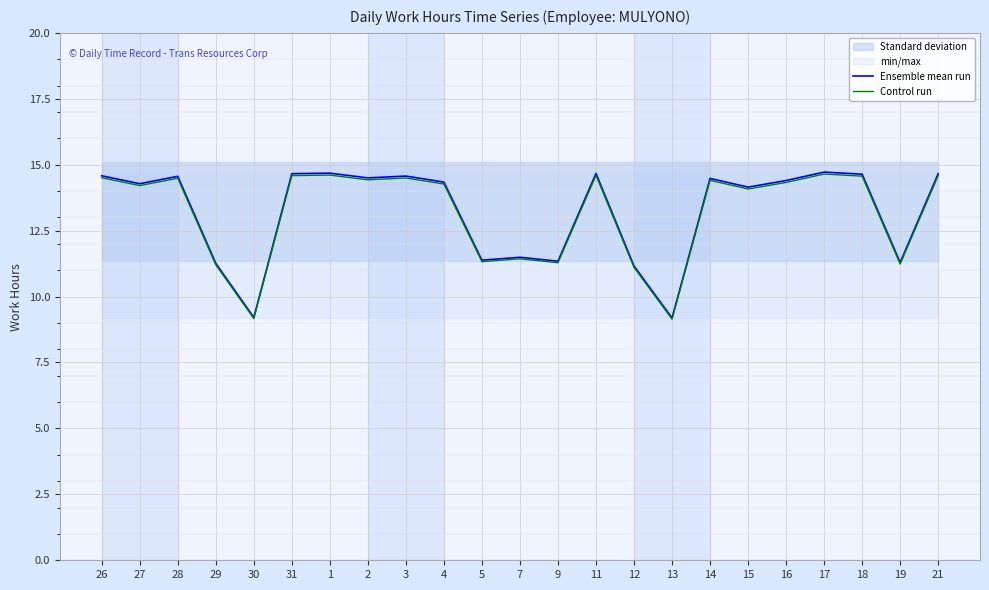

Between 11 and 2, which is larger?

11